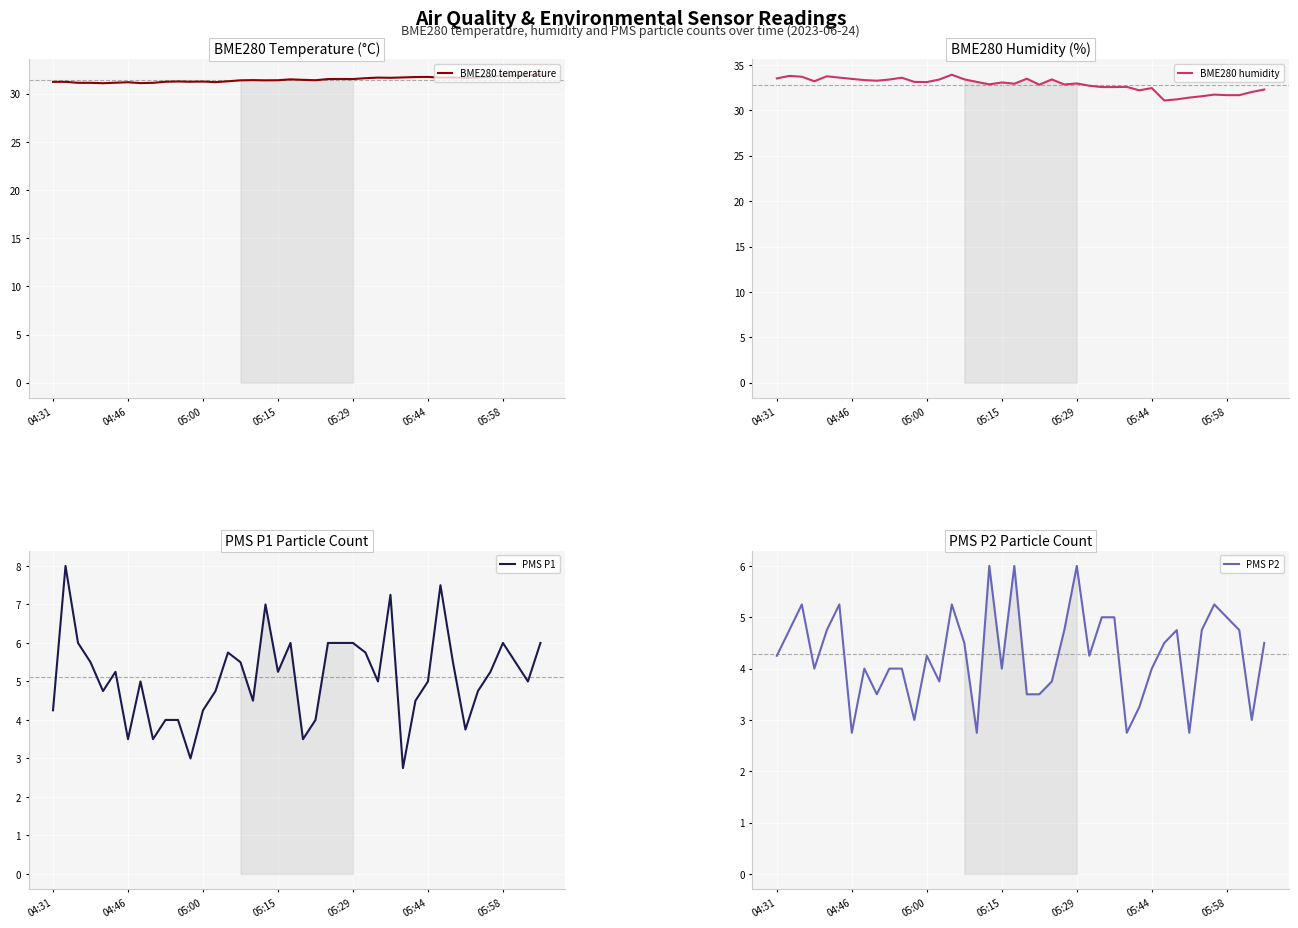

What position from the left is 19?

20